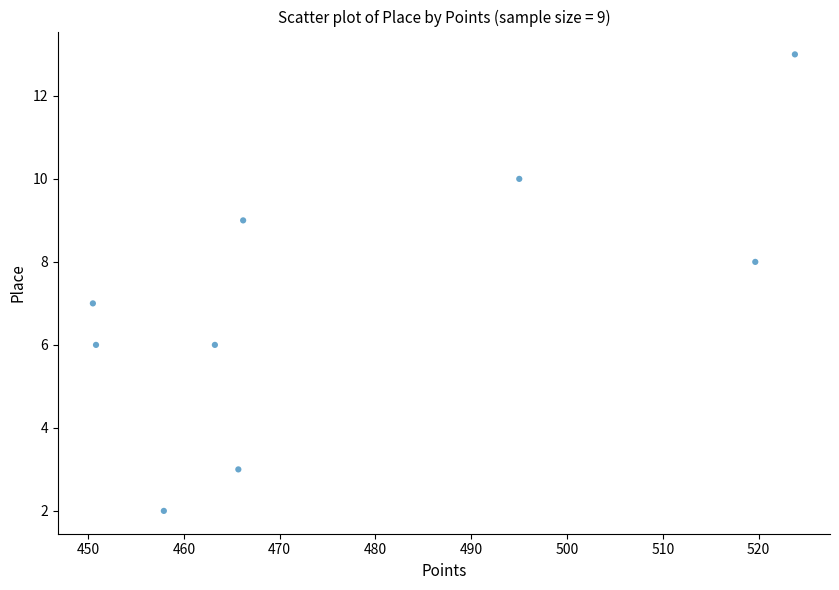

What is the range of Y values (max minus min)?

11